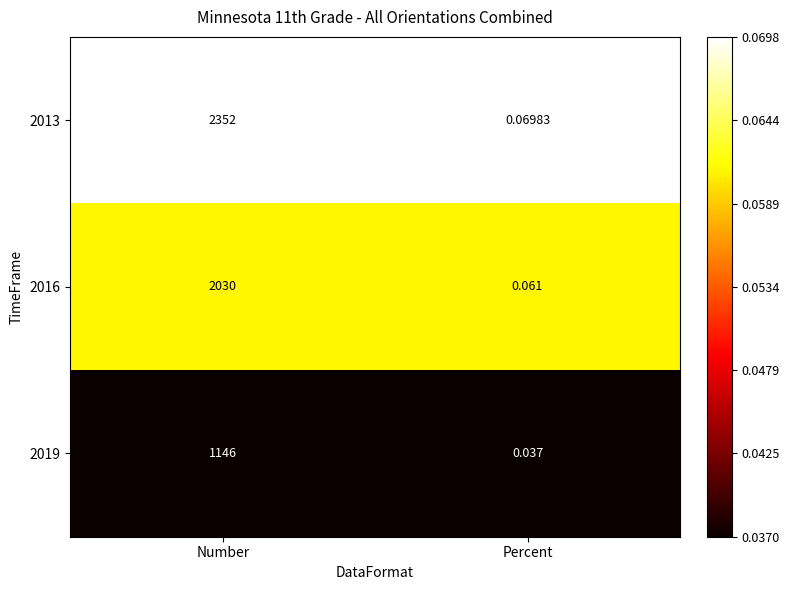

At which category is the sum across all series the highest?

Number